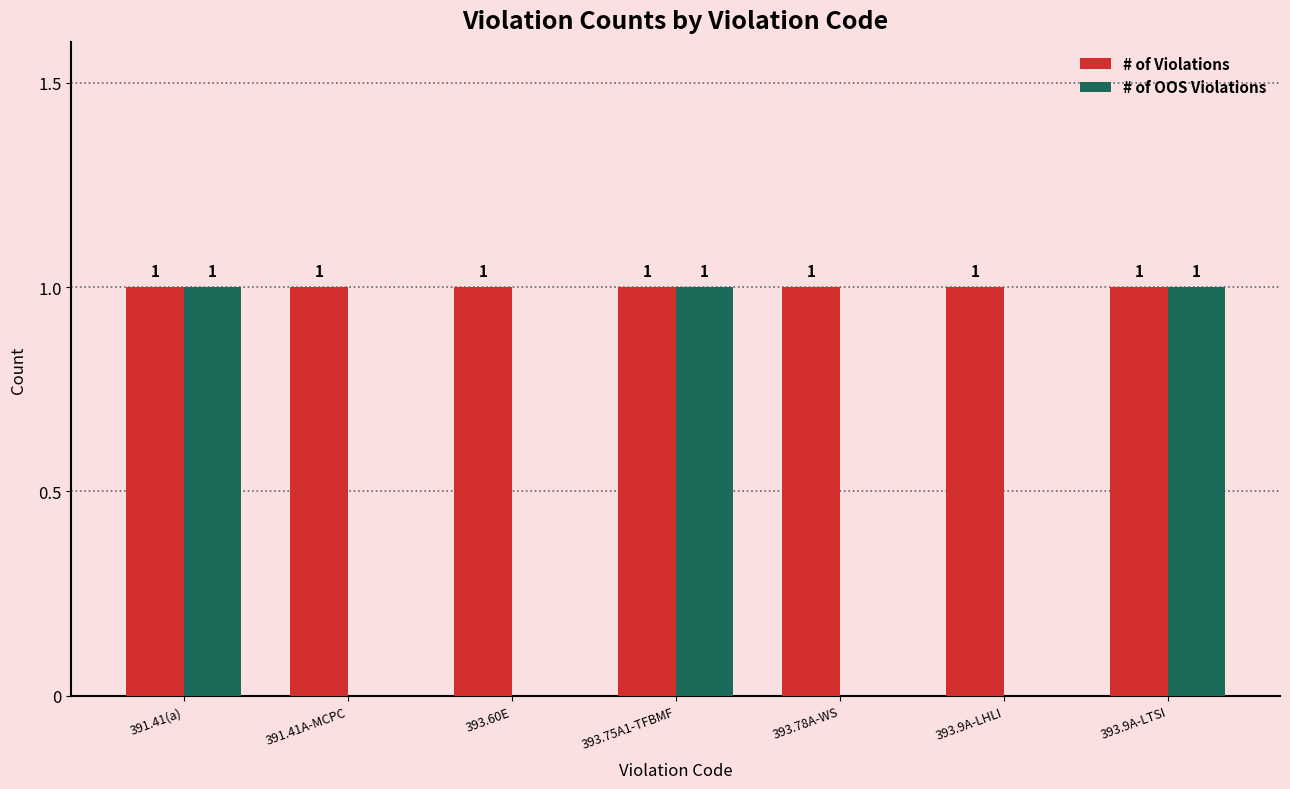

The value of # of OOS Violations at 393.78A-WS is 0. True or false?

True